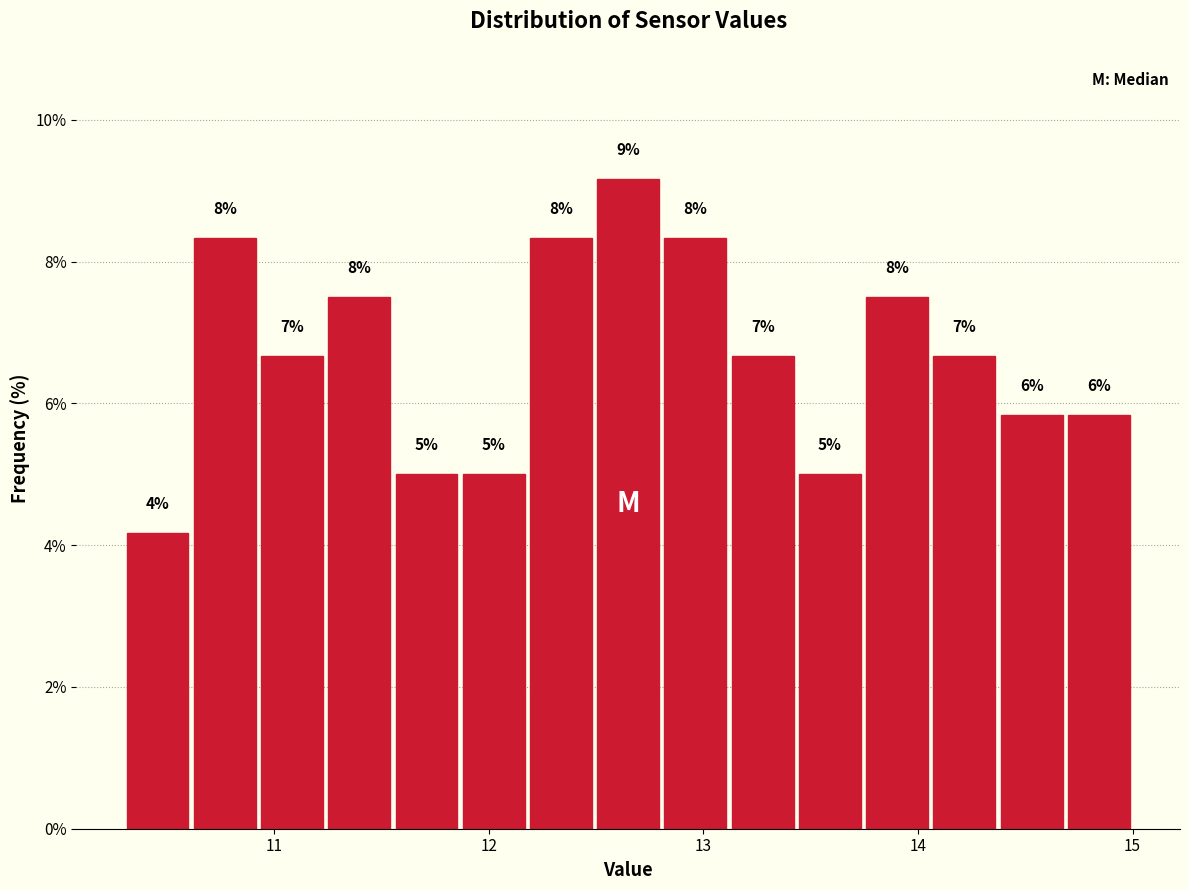

Around what value on the x-axis is the tallest bar? Give the approximate position of its centre, as read against the axis.

12.7